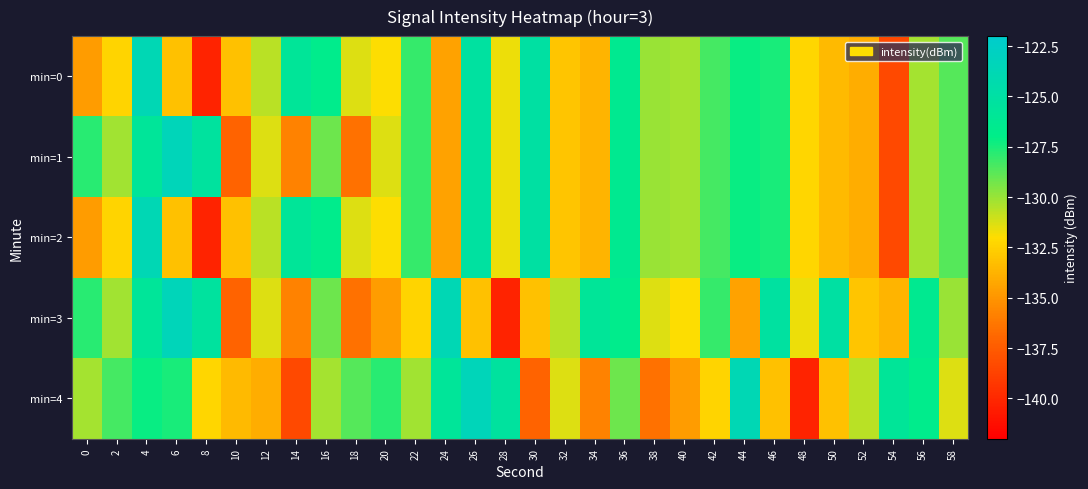

What is the minimum value shown in the chart?

-140.3